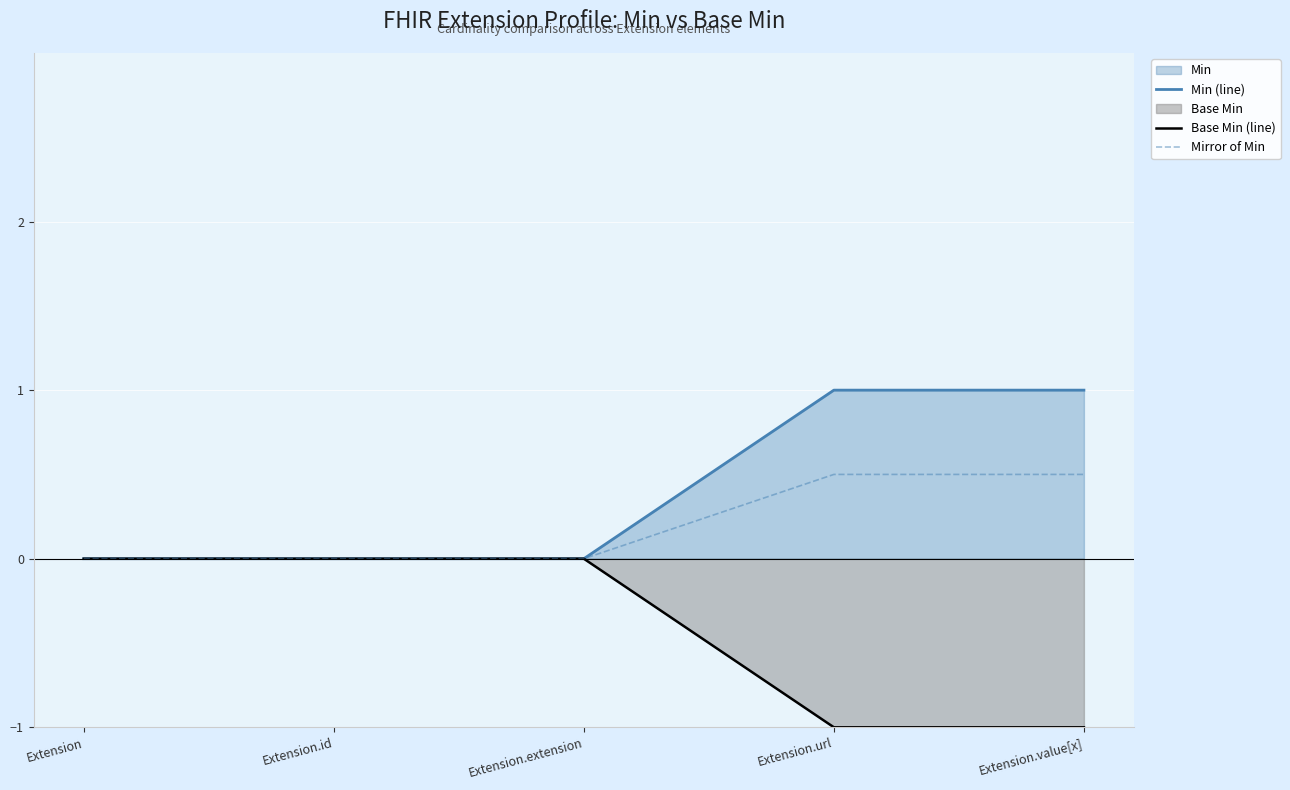

Which series has the widest spread of values?

Min (line)